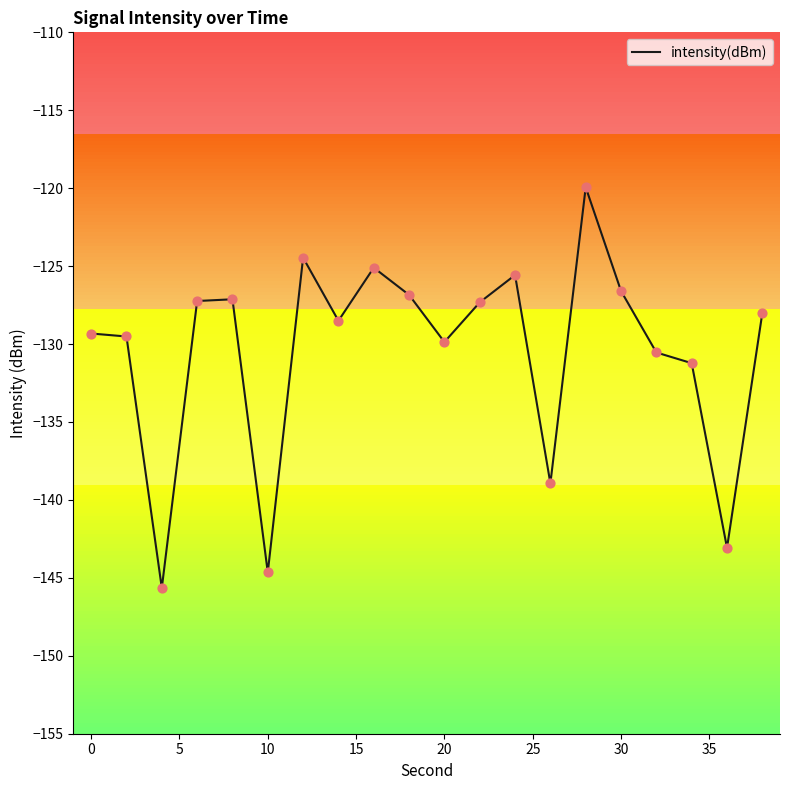

What is the maximum value shown in the chart?

-119.9